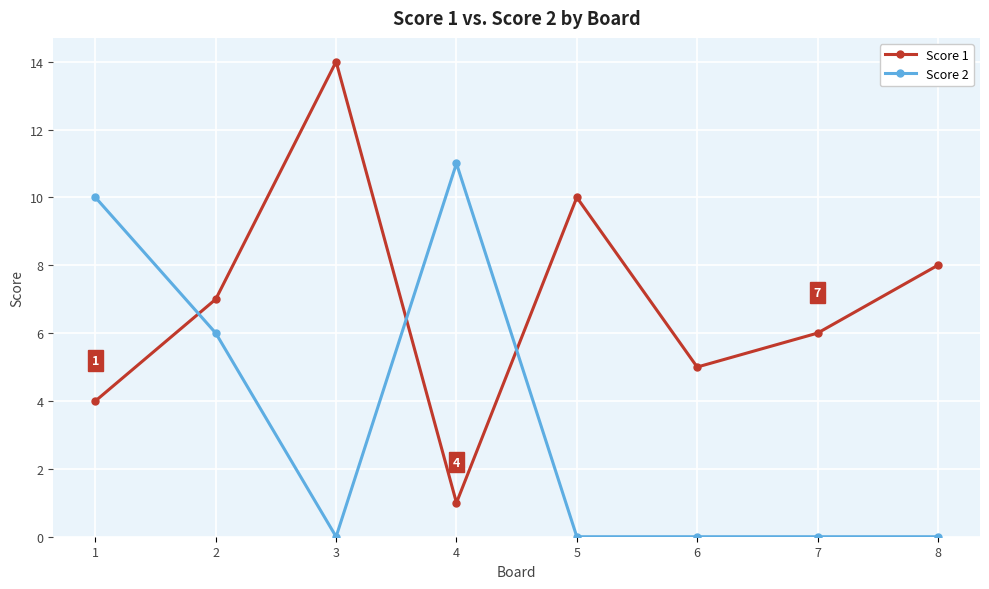

Does the chart have visible grid lines?

Yes